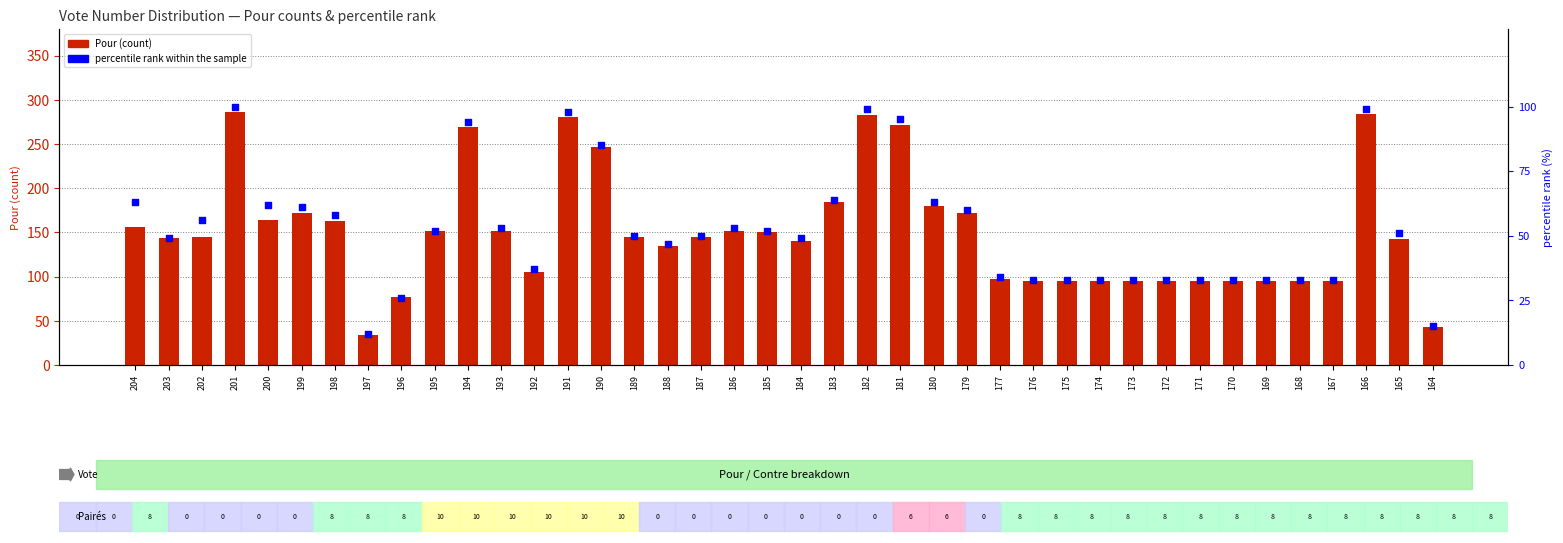

At how many categories does at least one series exceed 66?

38